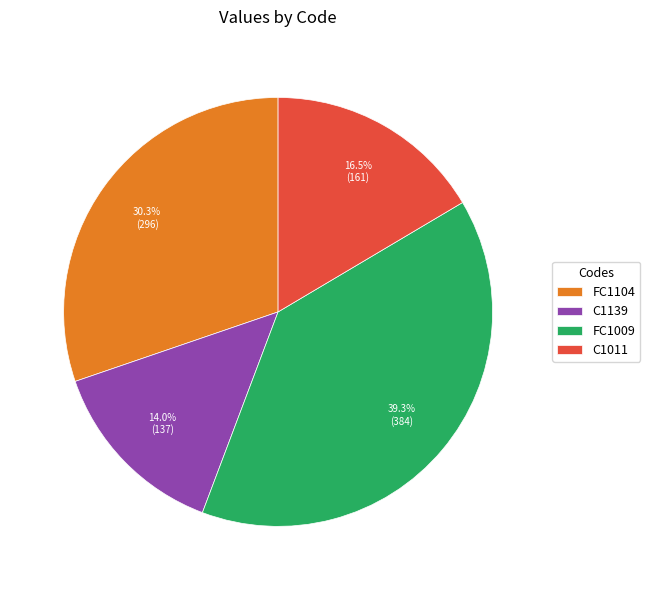

How many segments does this pie chart have?

4